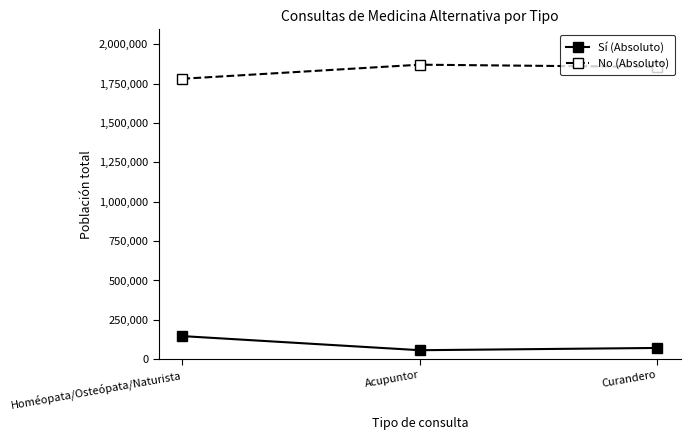

What is the lowest value of the No (Absoluto) series?

1780133